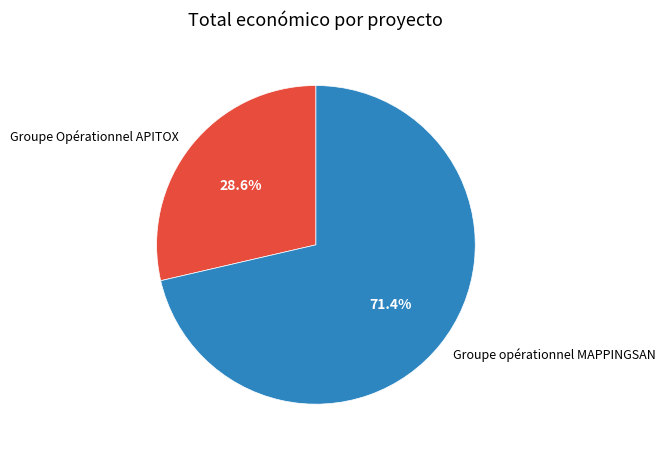

Count the number of slices in the pie.

2